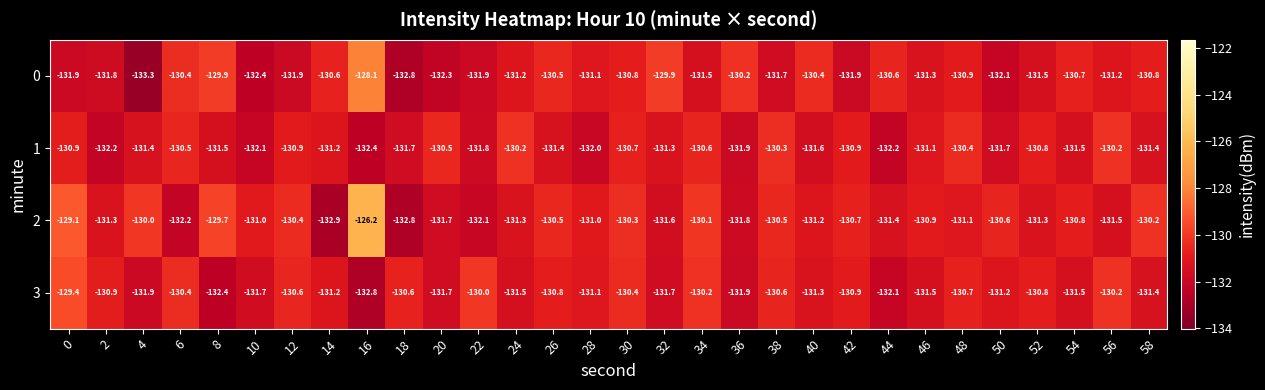

Rank the series at 30 from highest to lowest value.

2, 3, 1, 0